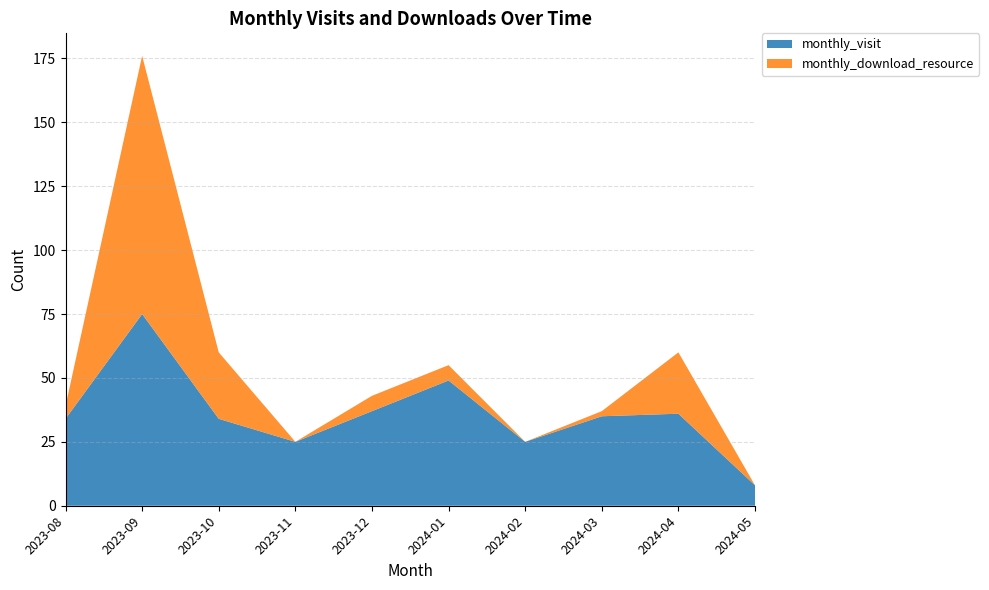

Reading right to left, transcribe all the data shown in this chart.

monthly_visit: 8	36	35	25	49	37	25	34	75	34
monthly_download_resource: 0	24	2	0	6	6	0	26	101	5